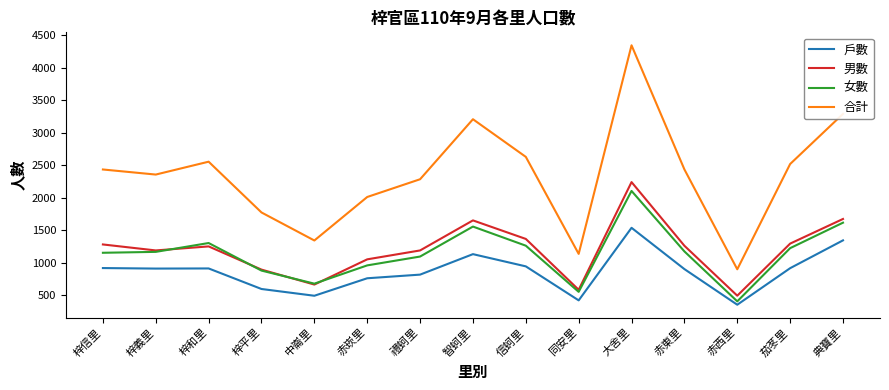

True or false: 女數 has a value of 3202 at 大舍里.

False